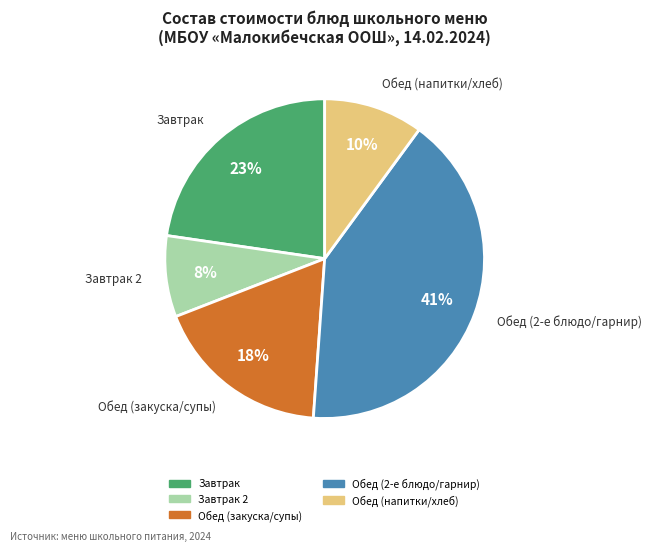

To the nearest percent, what is the average slice percentage?

20%